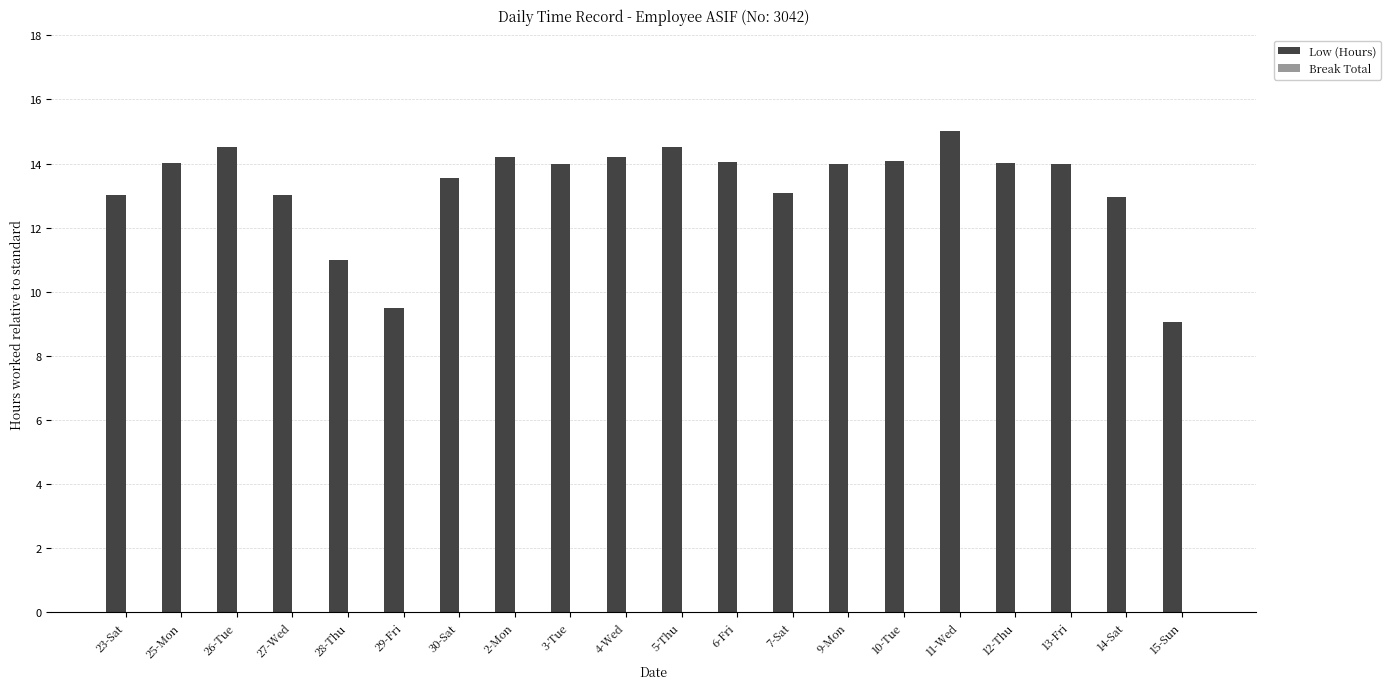

How many bars are there in total?

20